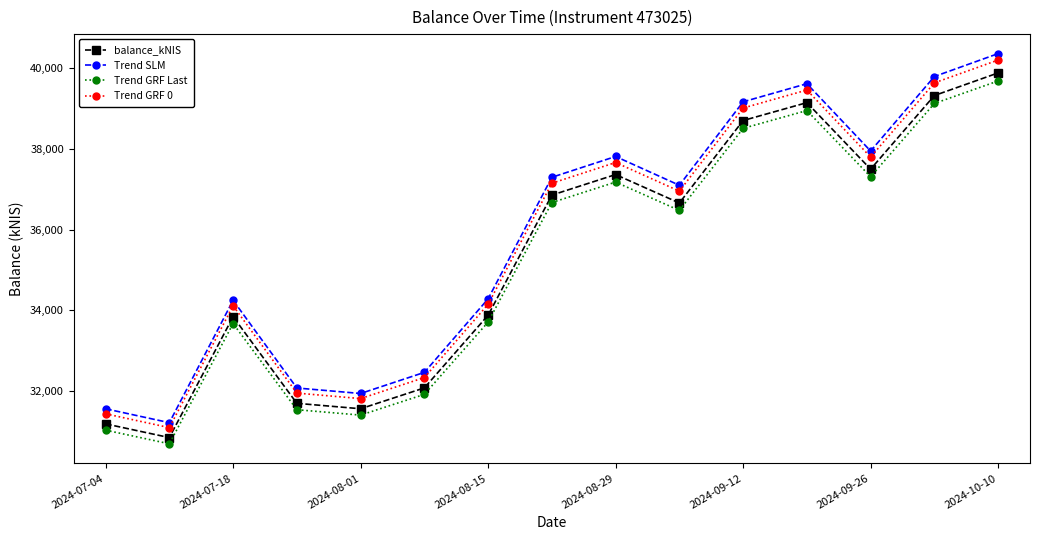

Which series has the widest spread of values?

Trend SLM